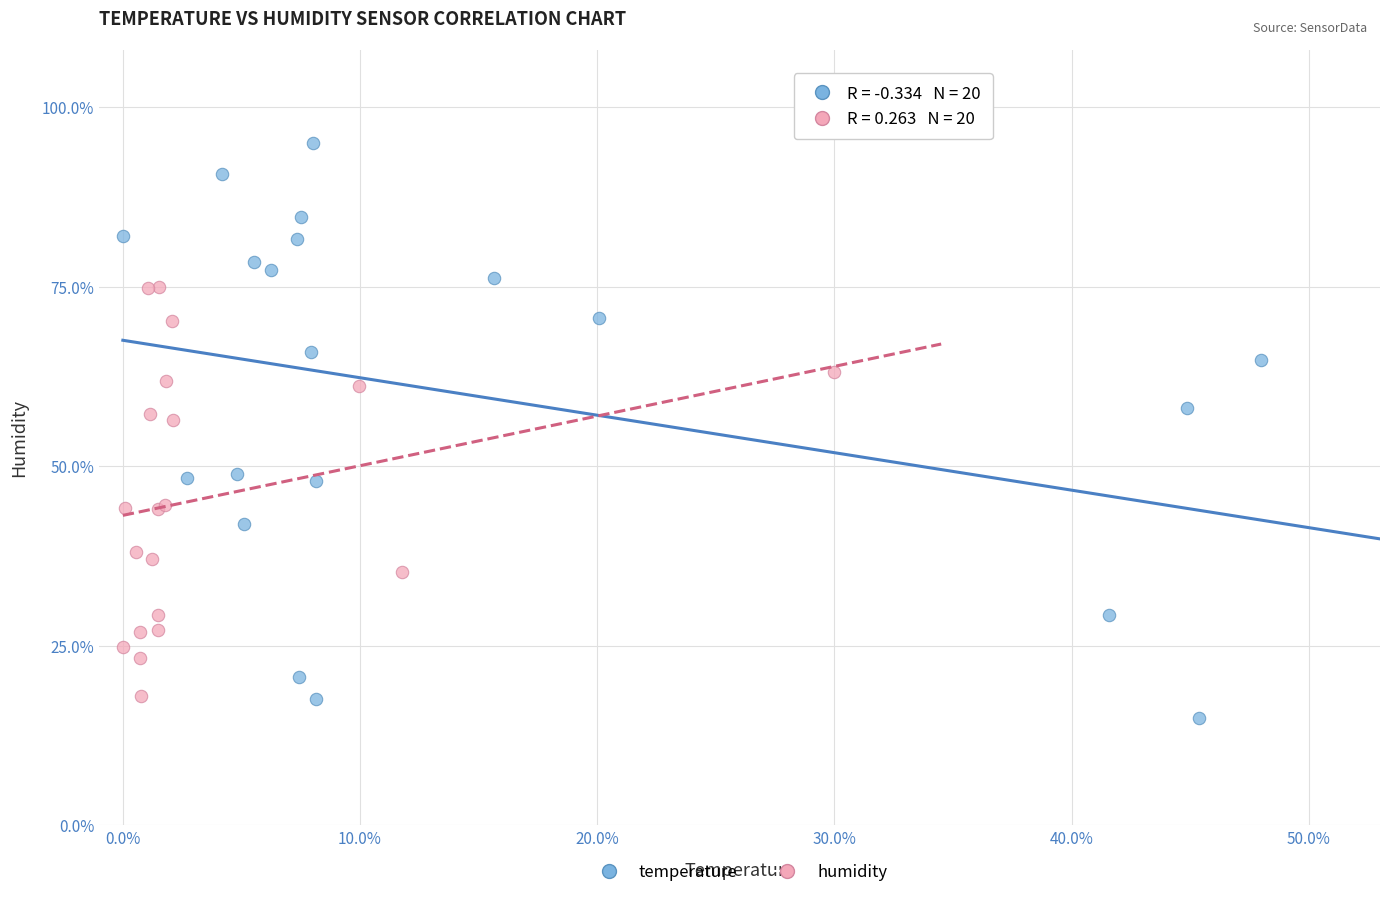

Which series has the largest Y range (max minus min)?

temperature